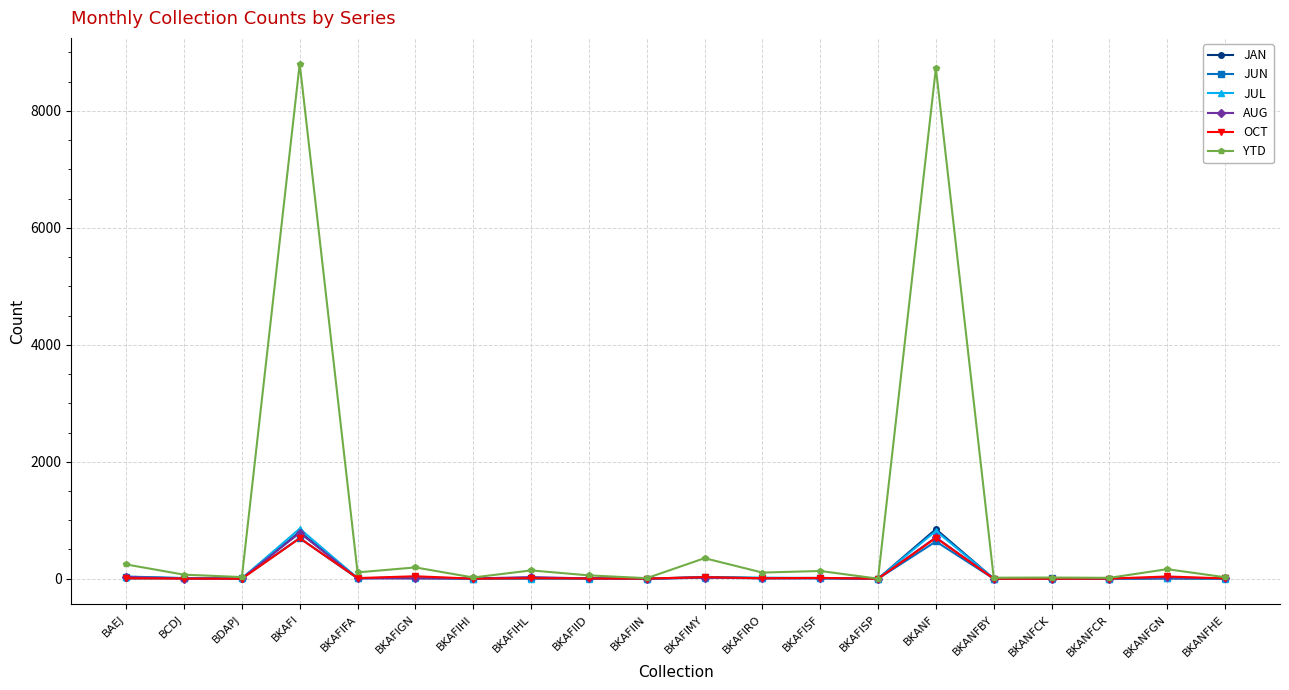

True or false: JUL has more than 2 interior local peaks.

True